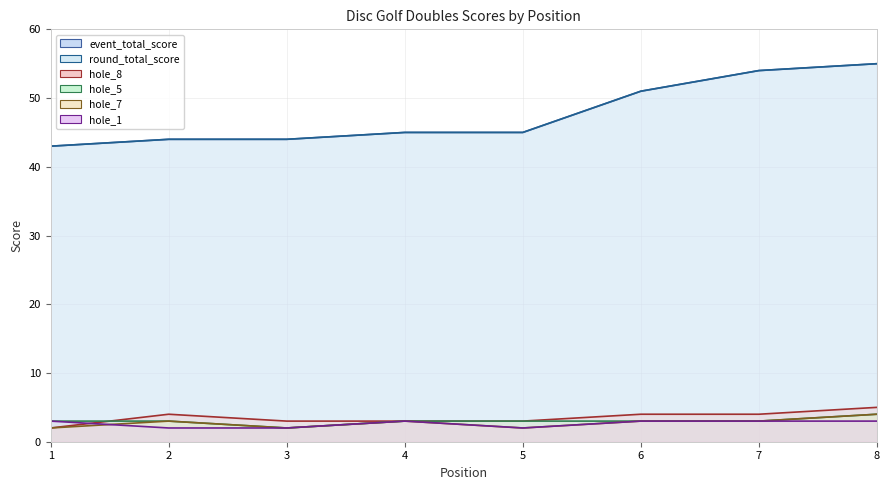

The hole_7 series shows 2 at 3. True or false?

True